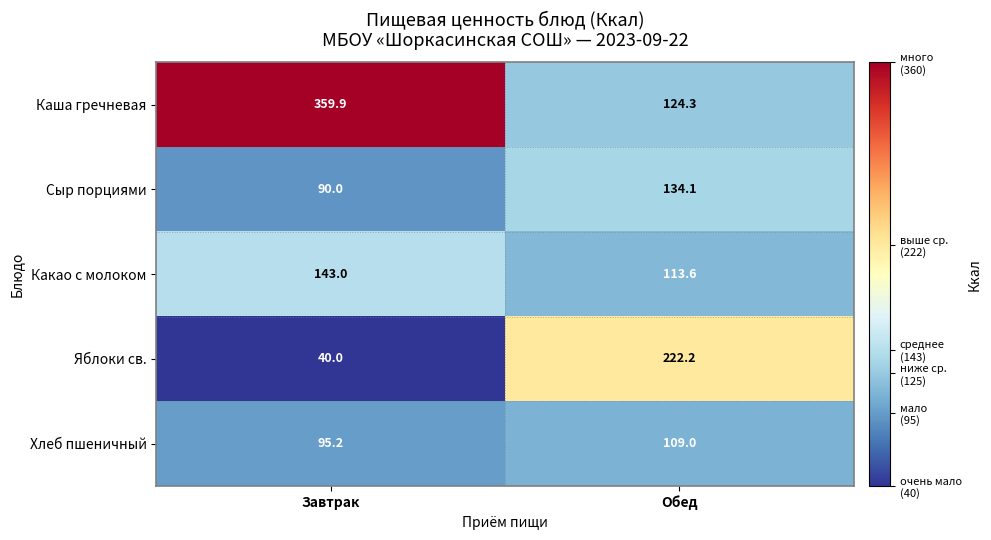

The value of Яблоки св. at Обед is 394.7. True or false?

False